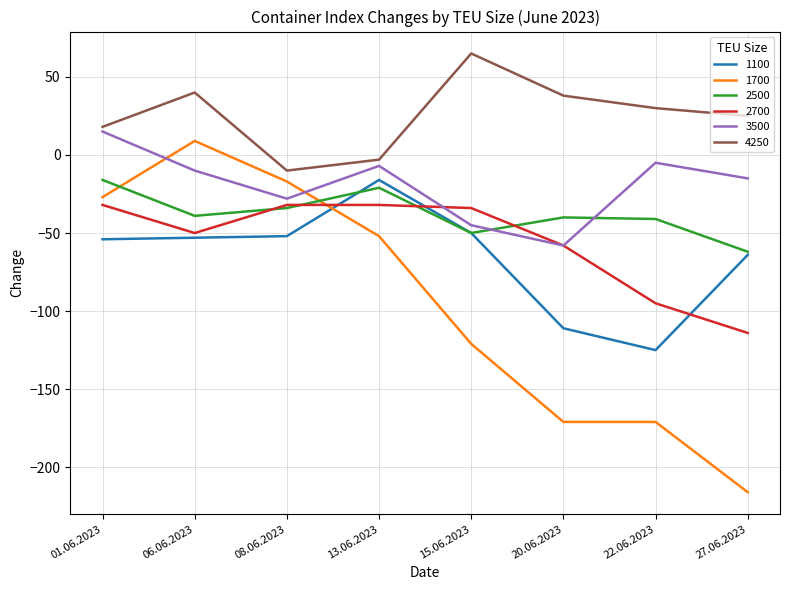

Where is 1700 nearest to the value -103?

15.06.2023